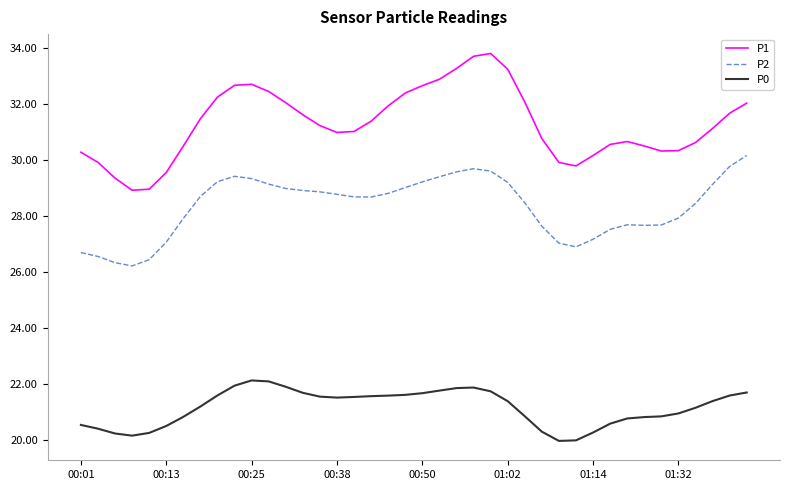

What is the difference between the maximum and minimum values in the P2 series?

3.9